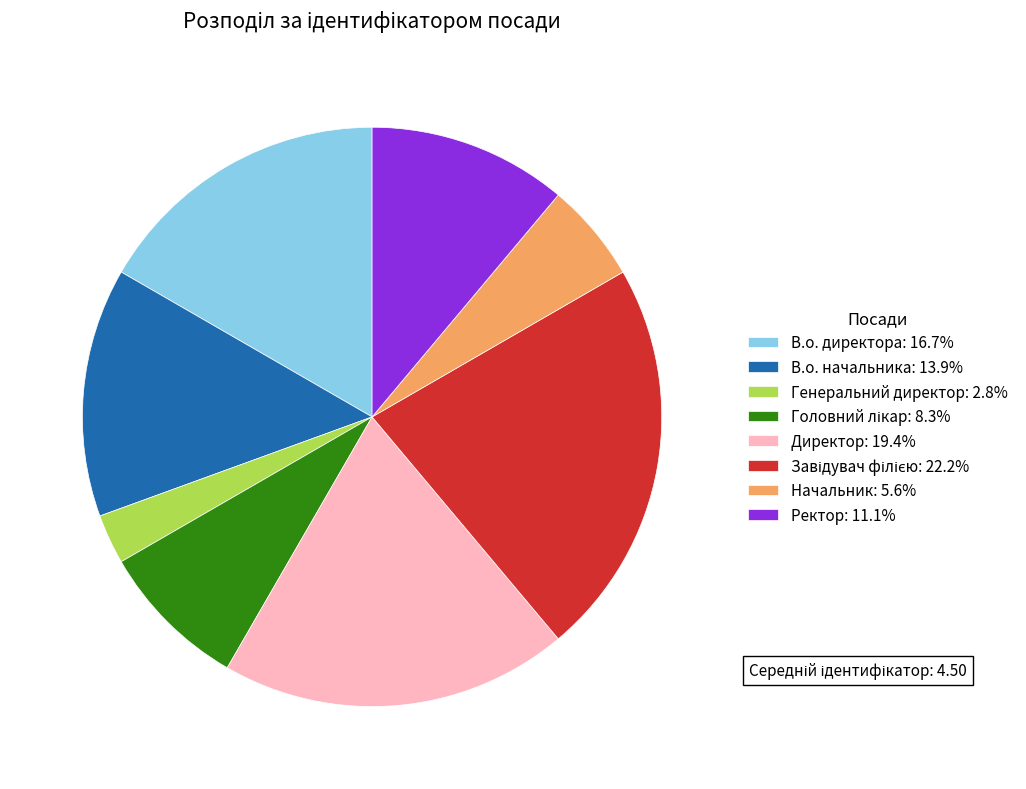

Does В.о. директора represent more than half of the total?

No